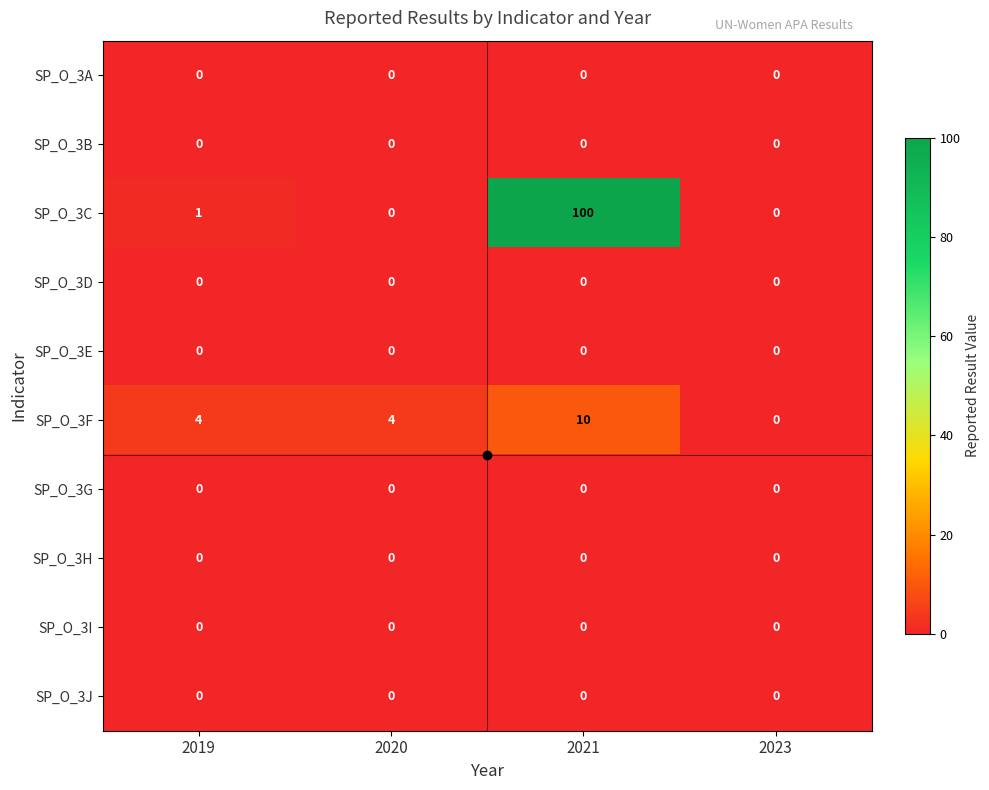

The value of SP_O_3F at 2023 is -4. True or false?

False